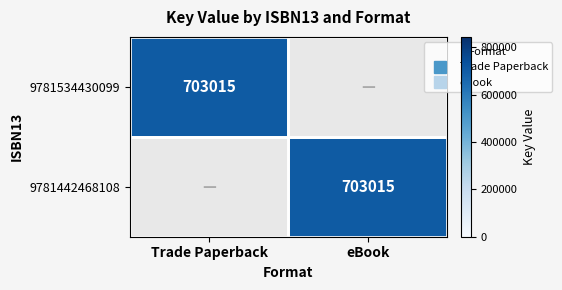

Which series has the widest spread of values?

9781534430099